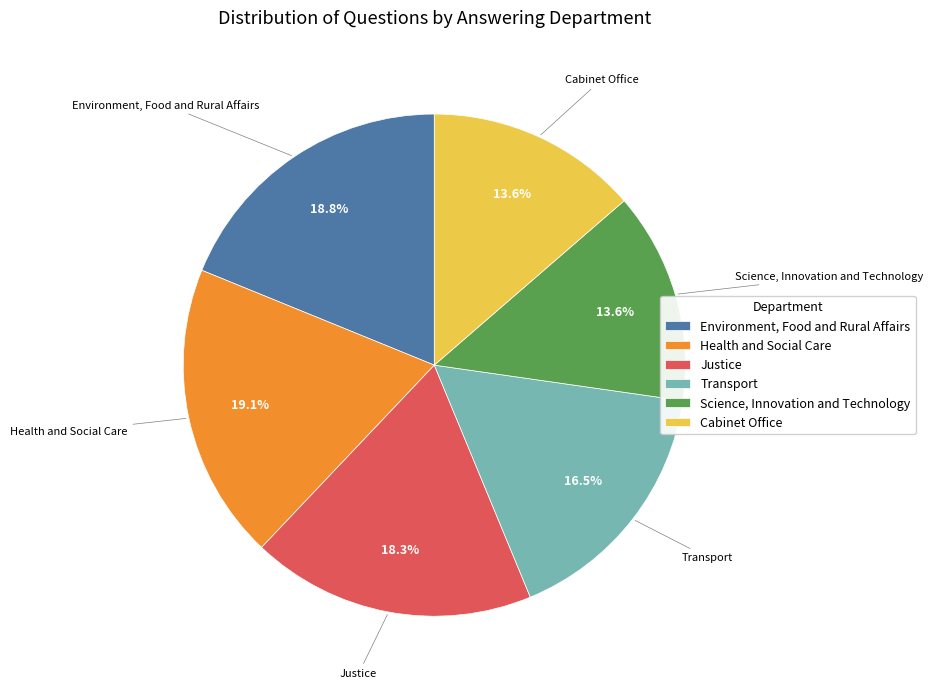

Count the number of slices in the pie.

6